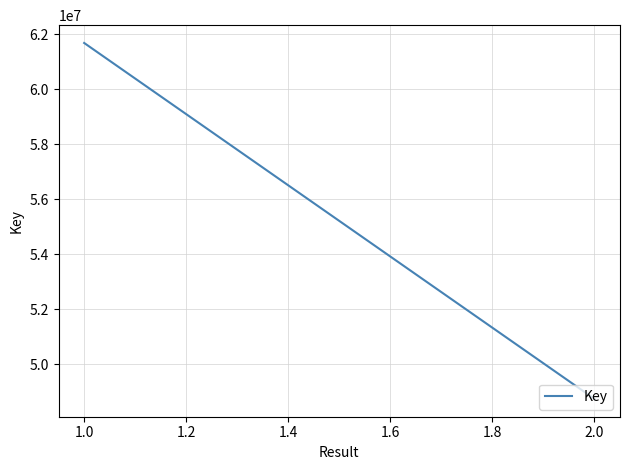

What is the sum of all values?

110409212